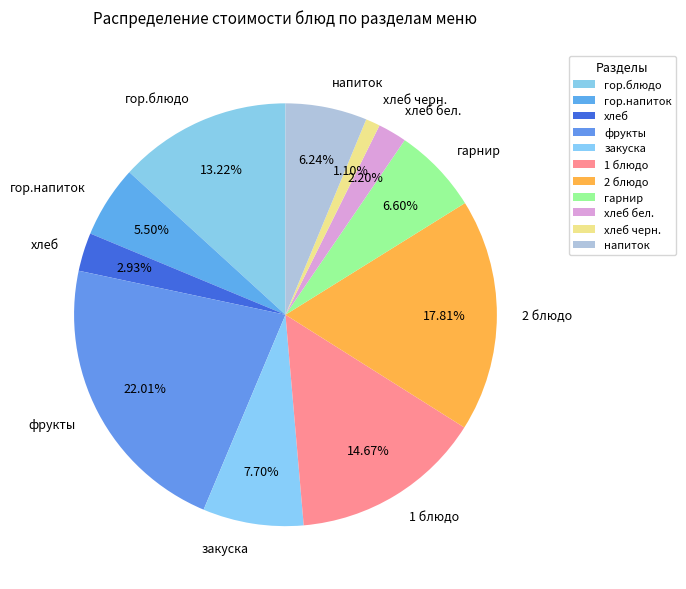

To the nearest percent, what is the combined percentage of гор.напиток and напиток?

12%